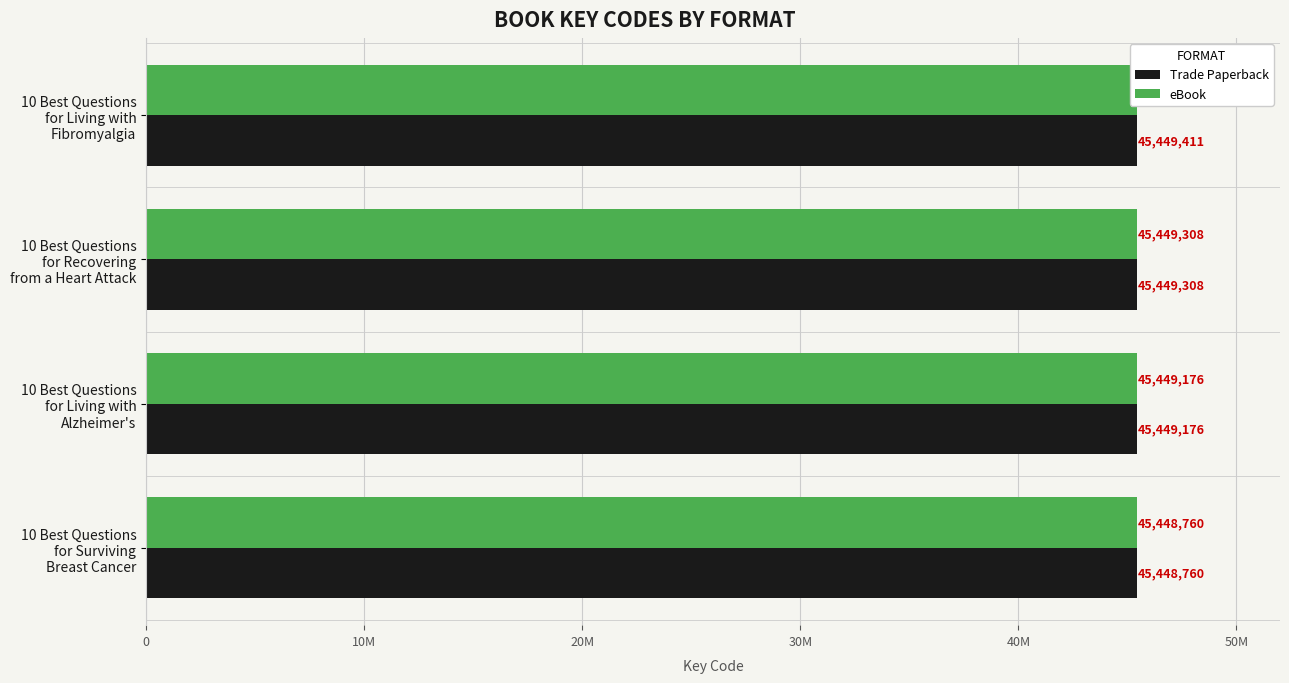

Count the number of categories in the chart.

4